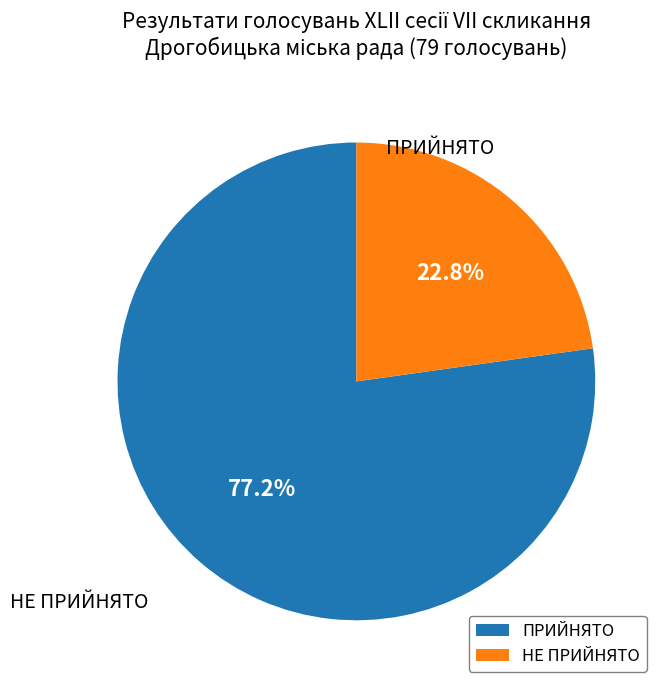

To the nearest percent, what is the difference between the largest and smallest slice percentages?

54%